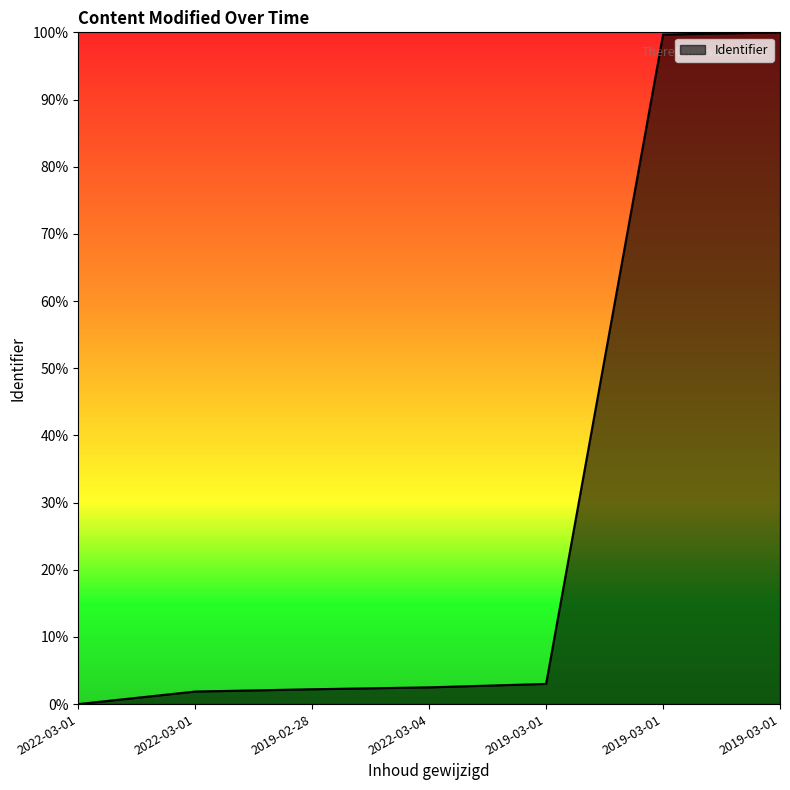

The value at 2022-03-01 is 1.9. True or false?

True